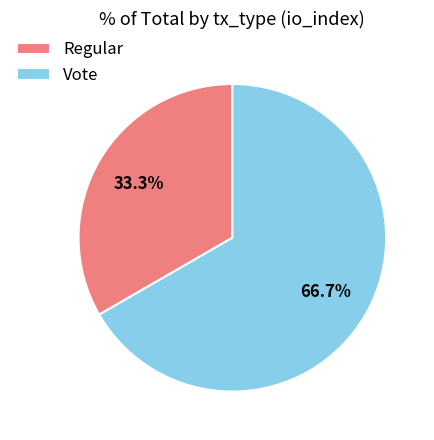

True or false: Regular accounts for 33% of the total.

True